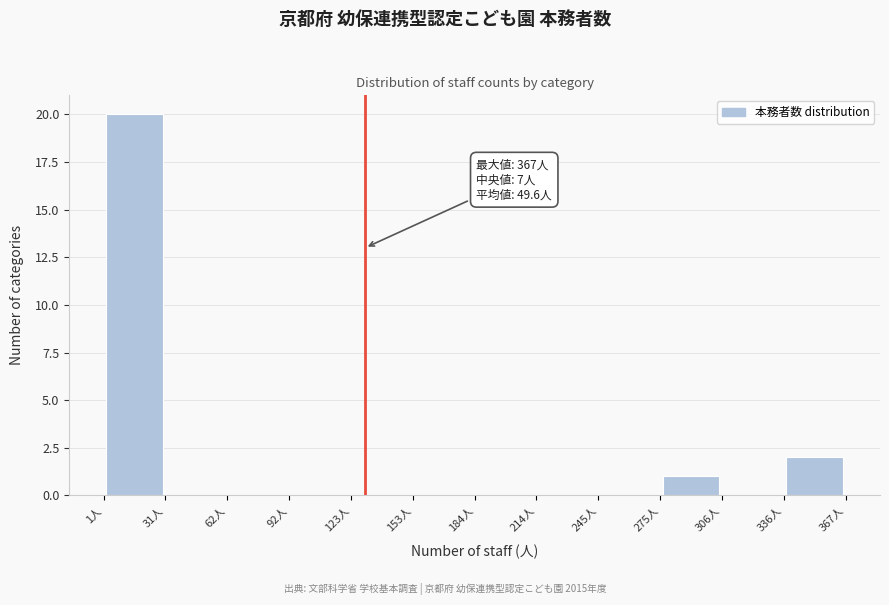

Over which range of the x-axis is the bar tallest?

1.0 to 31.5